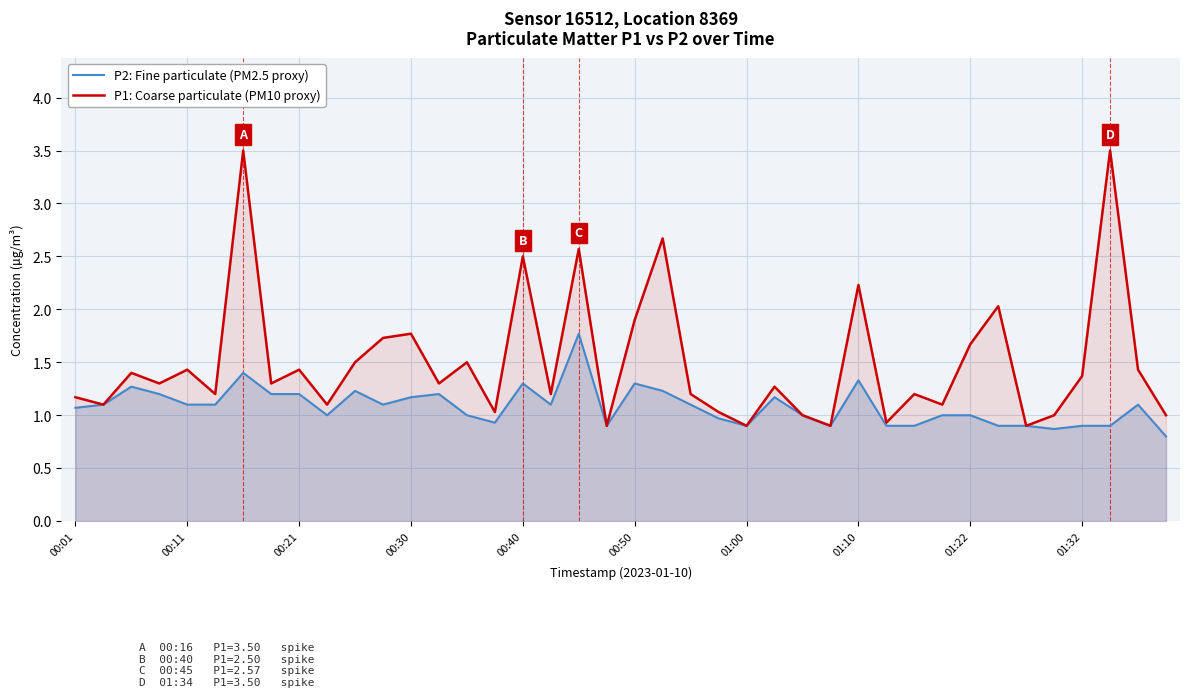

What is the minimum value for P1: Coarse particulate (PM10 proxy)?

0.9